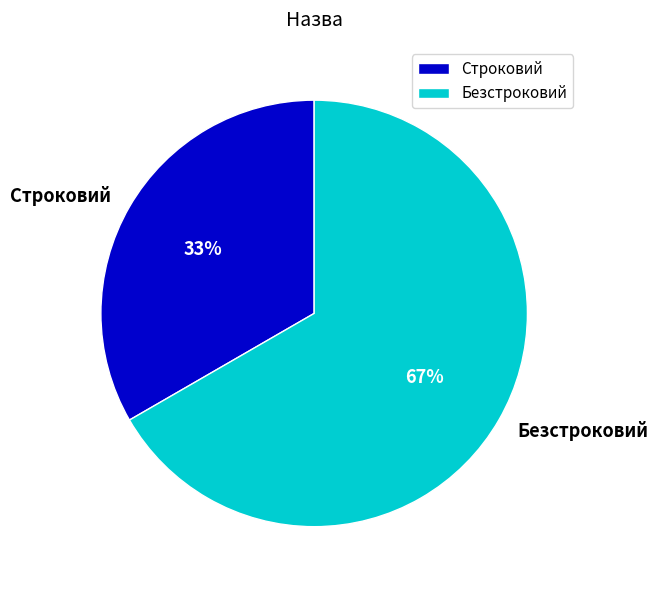

Combined, do Строковий and Безстроковий account for over 50%?

Yes